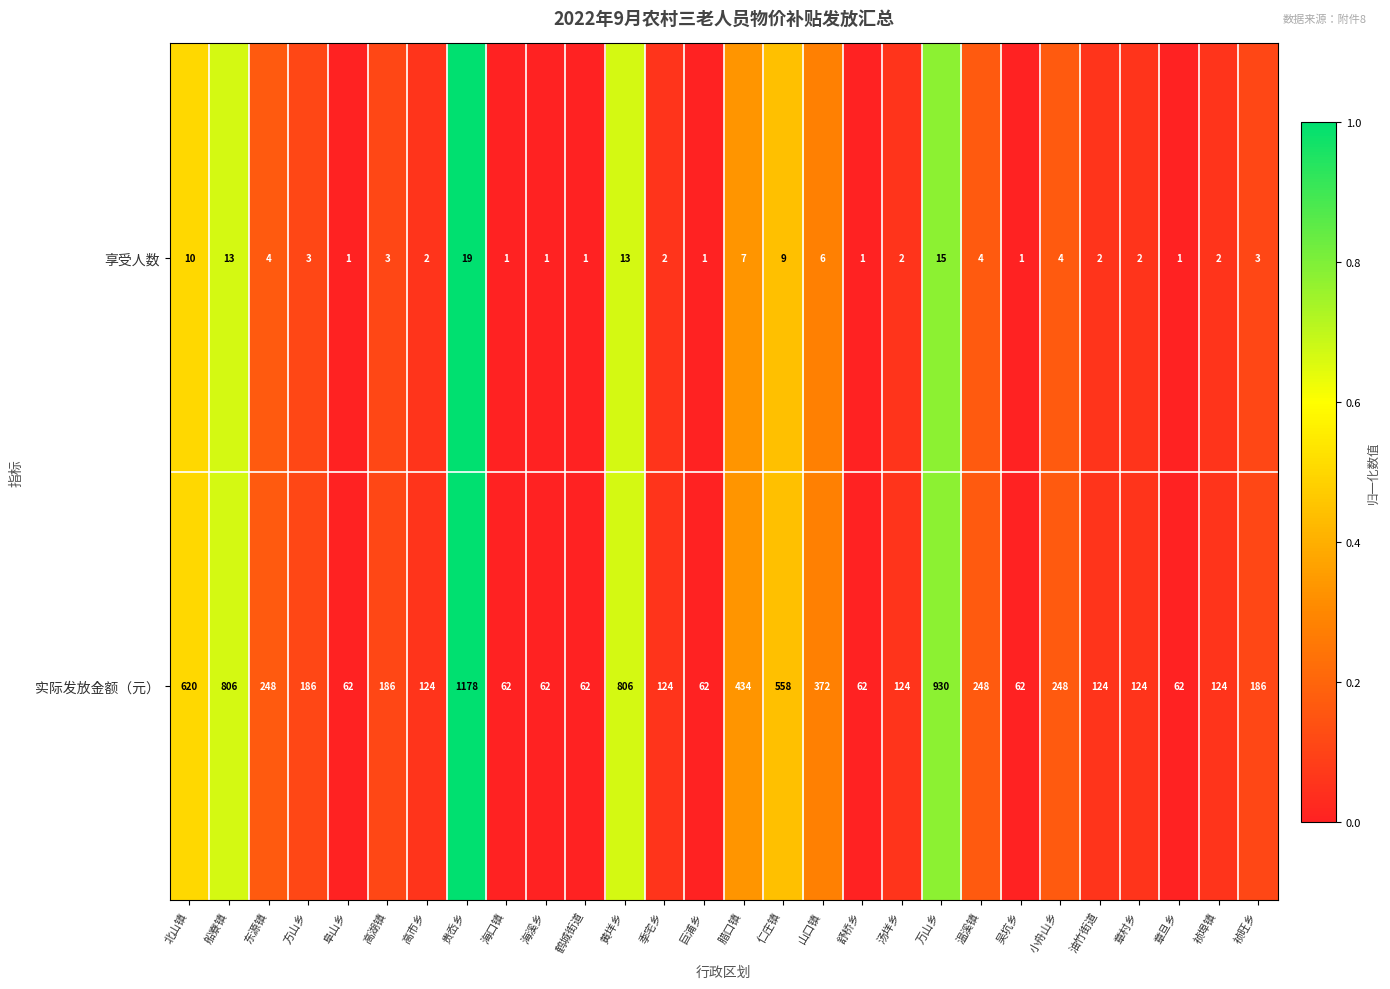

Rank the series by their maximum value, from highest to lowest.

实际发放金额（元）, 享受人数